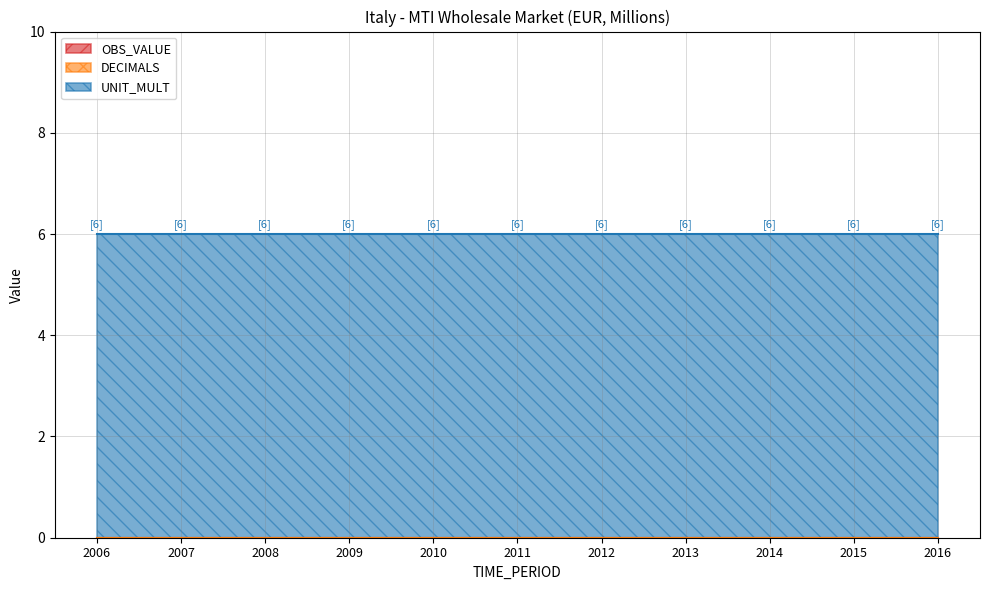

How many lines are shown in the chart?

3